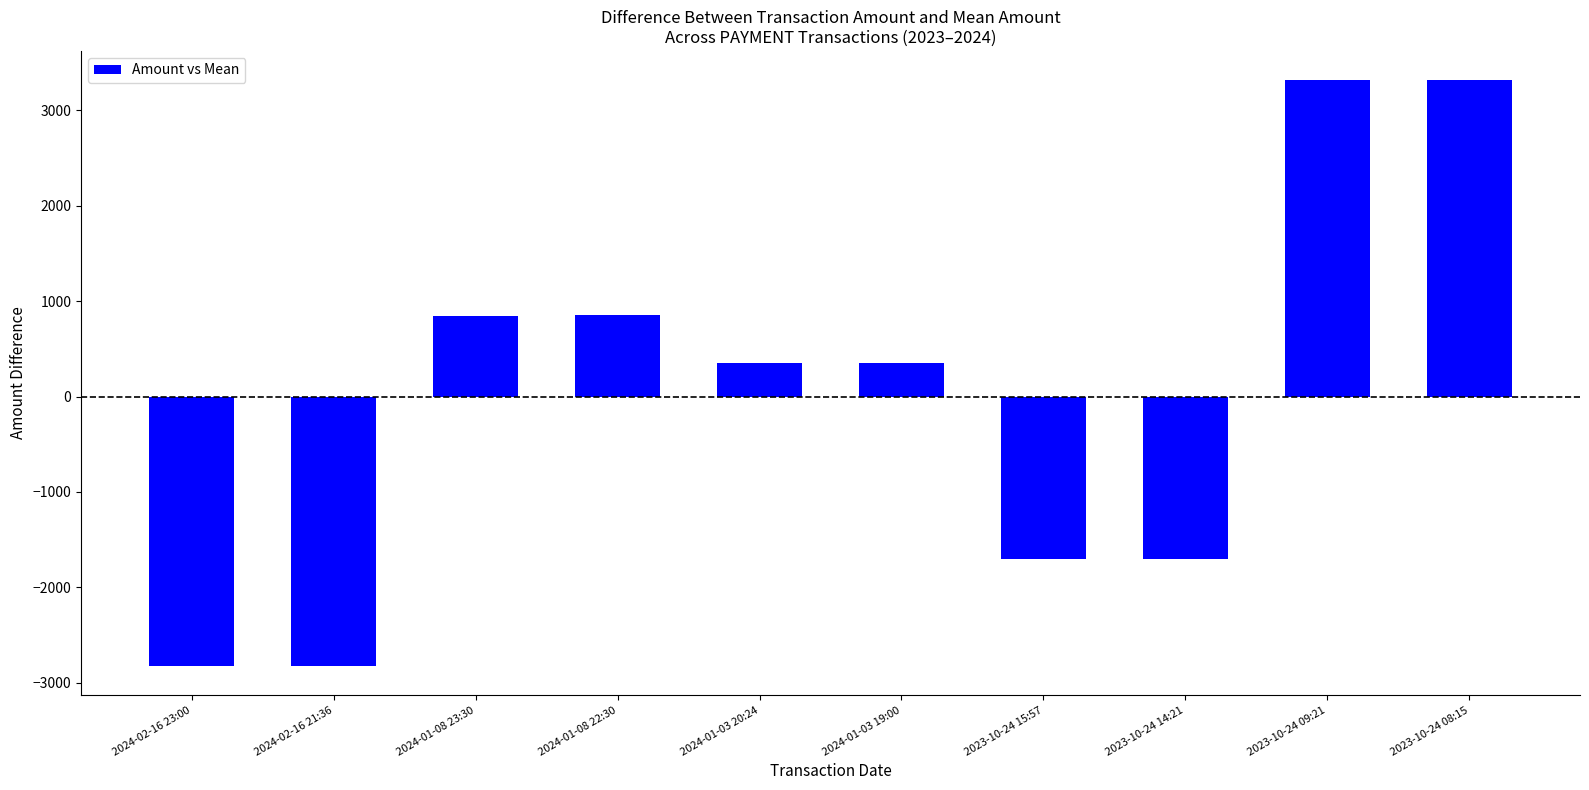

Is it true that the value at 2023-10-24 15:57 is -2829.4?

False